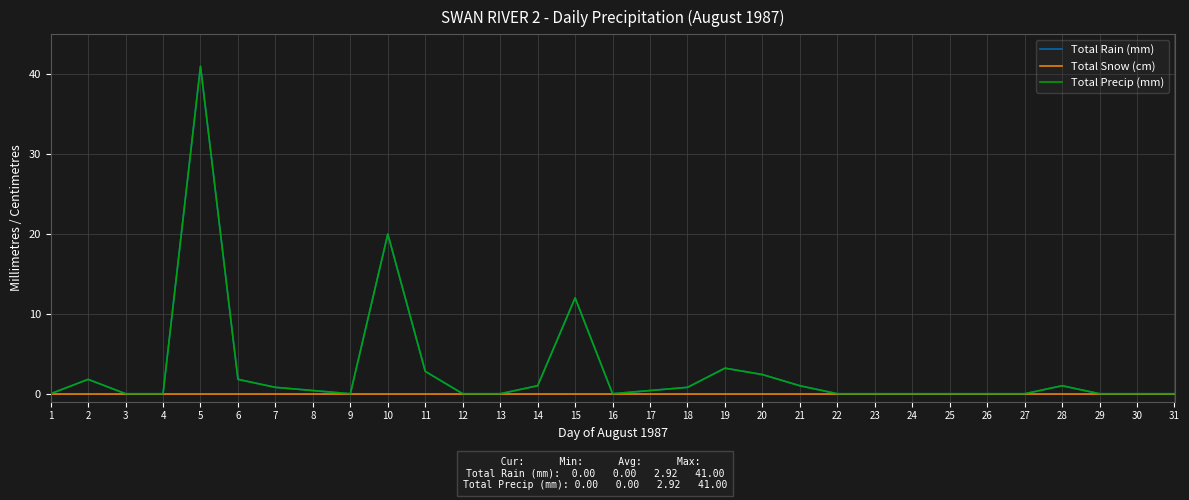

What is the difference between the highest and lowest values at 15?

12.0